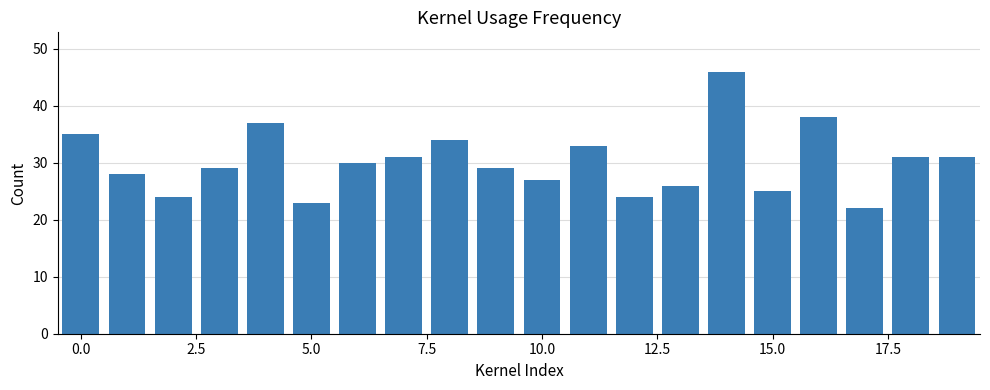

Reading left to right, transcribe all the data shown in this chart.

35	28	24	29	37	23	30	31	34	29	27	33	24	26	46	25	38	22	31	31